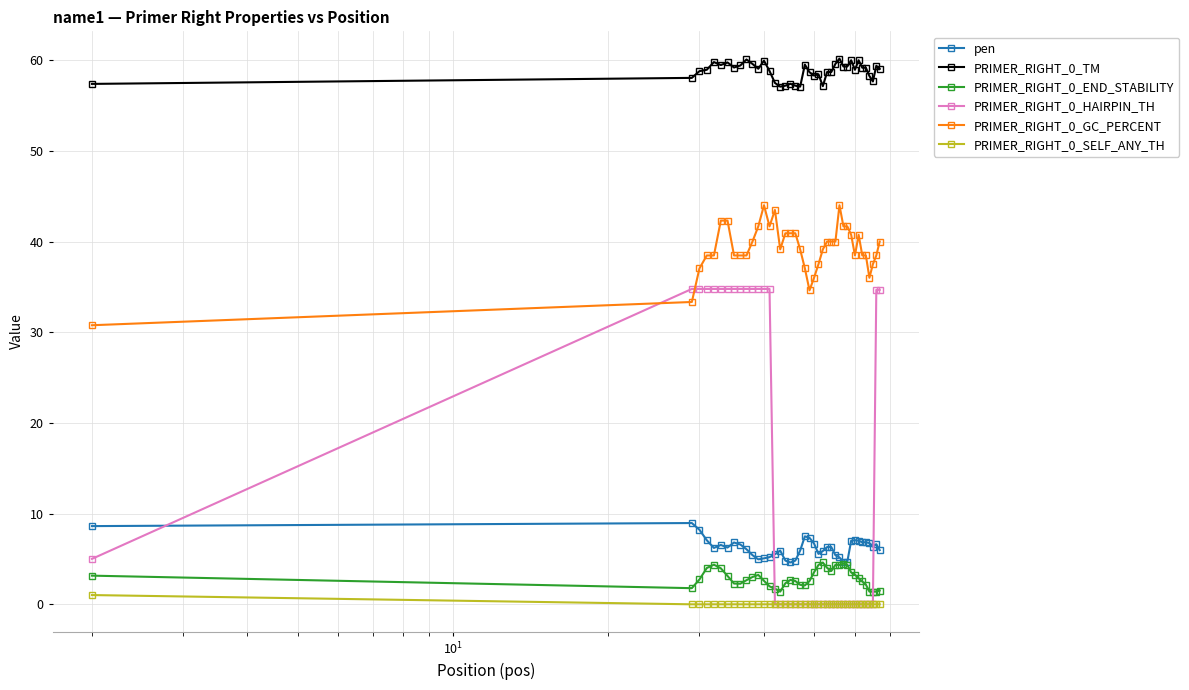

What is the value of the PRIMER_RIGHT_0_GC_PERCENT point at the 11th from the left?

40.0